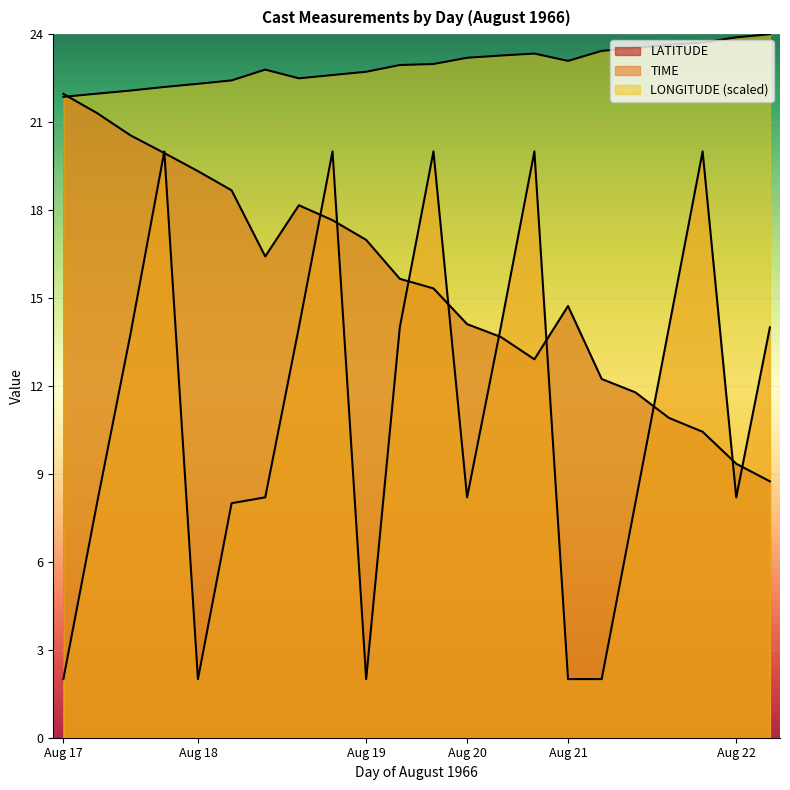

Rank the categories by TIME value from highest to lowest.

17, 18, 19, 20, 21, 18, 19, 20, 21, 22, 17, 18, 20, 22, 17, 18, 21, 17, 18, 19, 21, 21